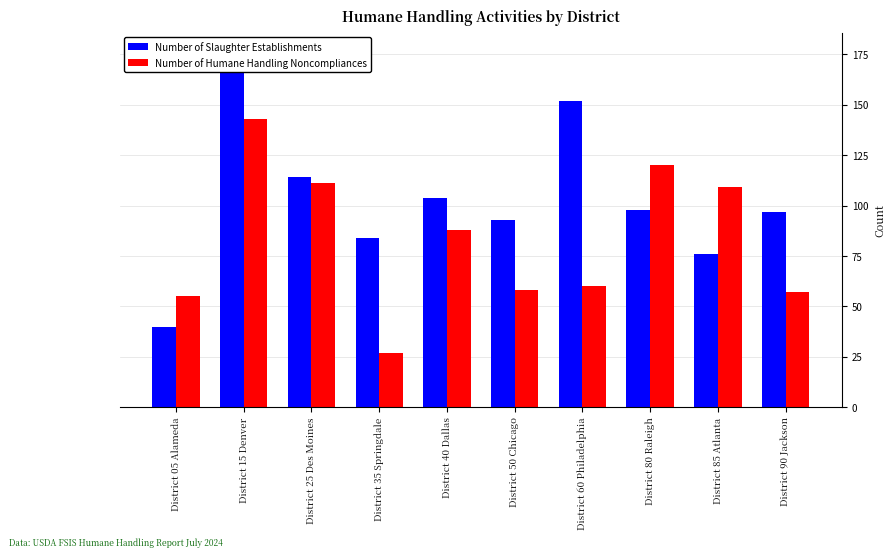

Rank the series by their maximum value, from highest to lowest.

Number of Slaughter Establishments, Number of Humane Handling Noncompliances